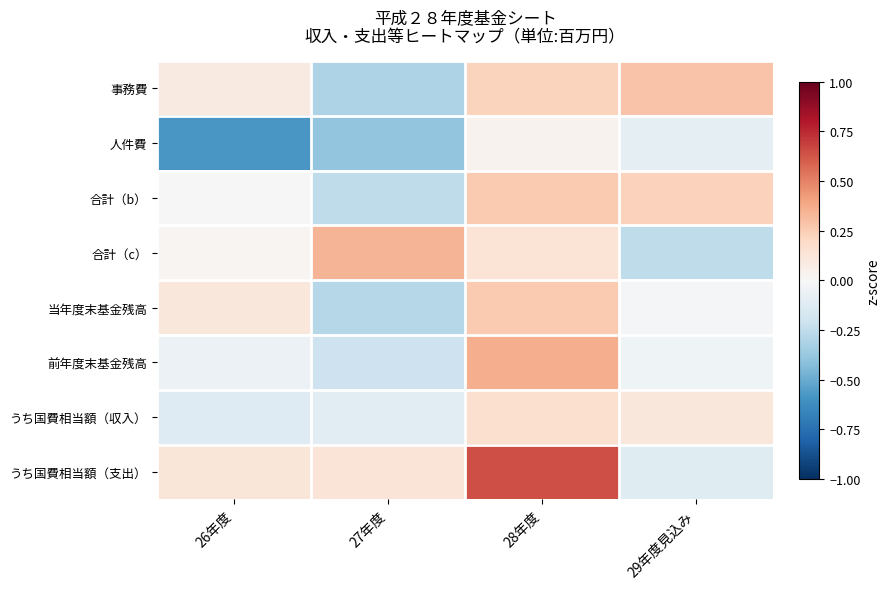

At which category is the sum across all series the highest?

28年度